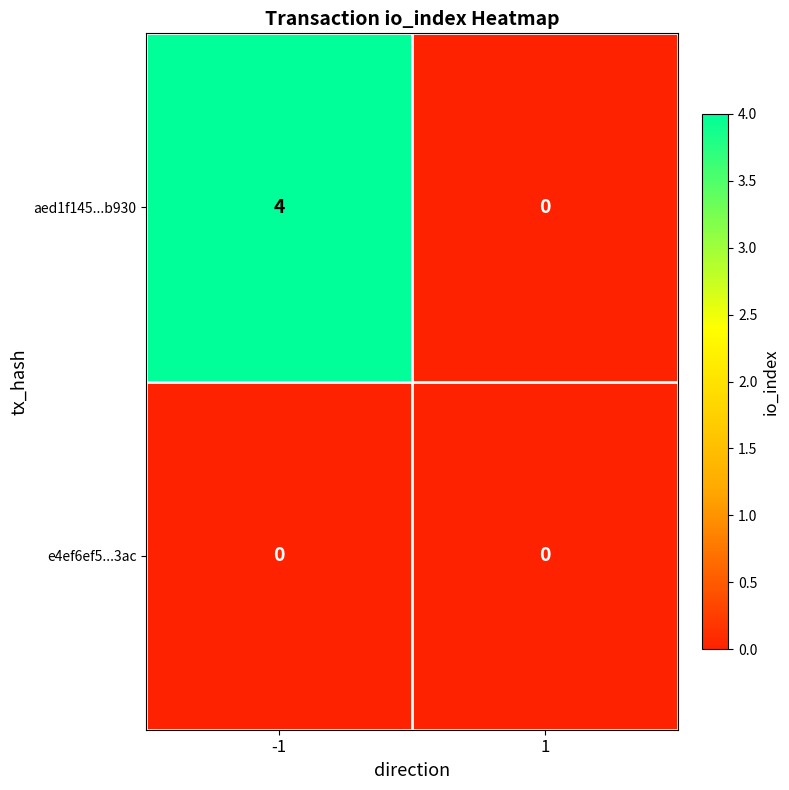

What is the difference between the aed1f145...b930 values at 1 and -1?

4